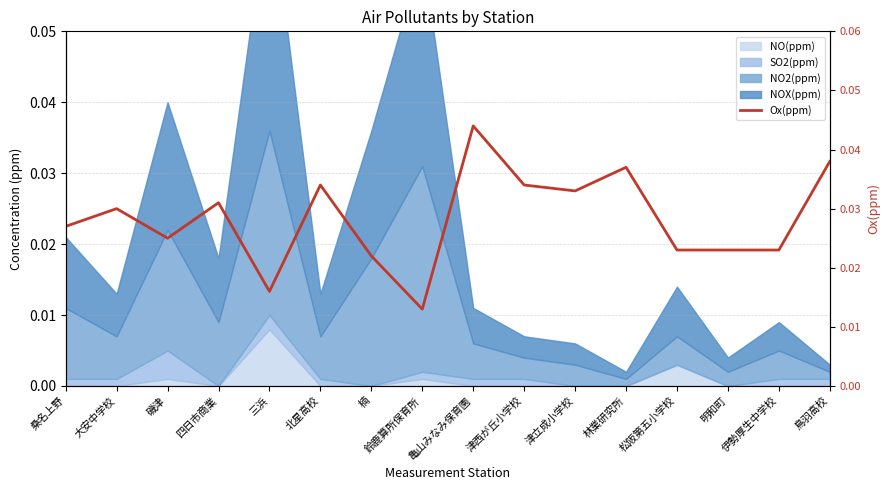

What is the sum of all values?

0.5